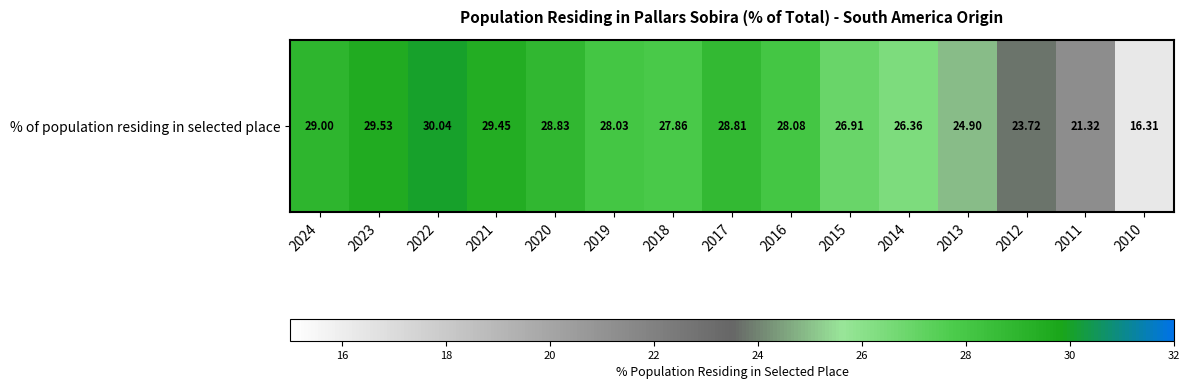

What is the difference between the maximum and second lowest values?

8.7